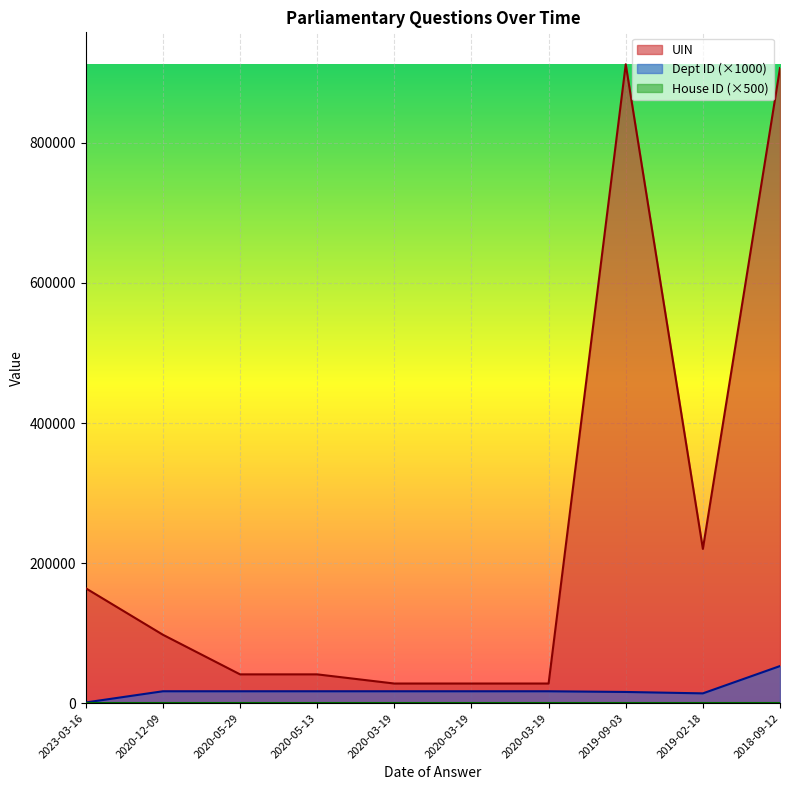

Does the chart display data point markers on the line(s)?

No